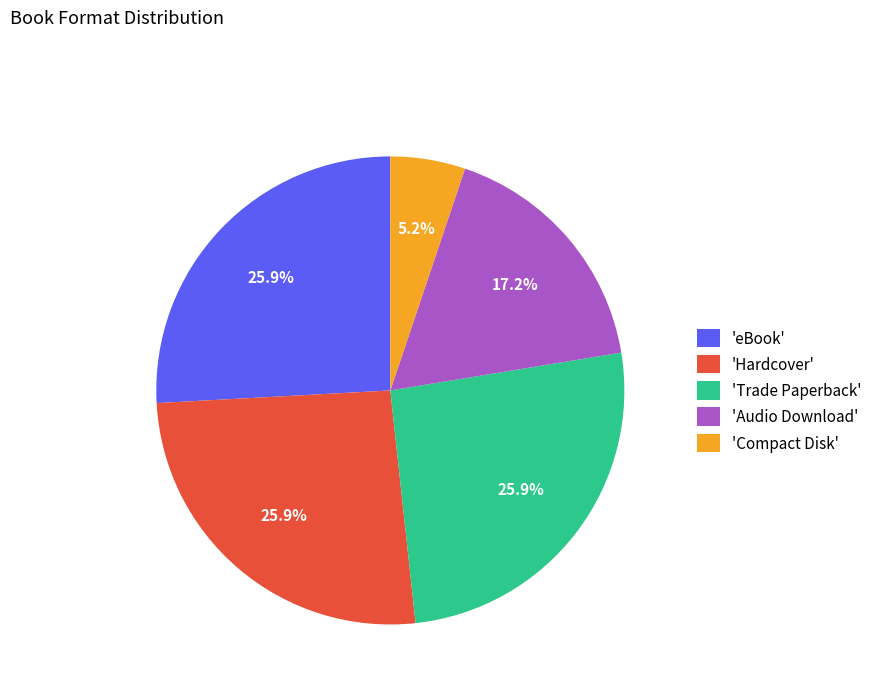

How many slices are in this pie chart?

5